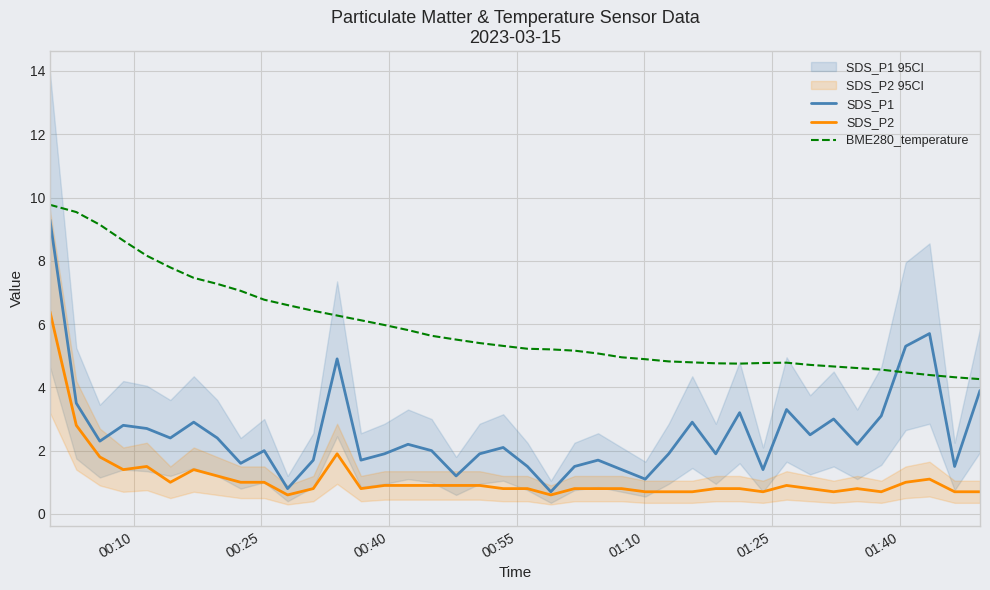

How many values in the BME280_temperature series are below 5?

16